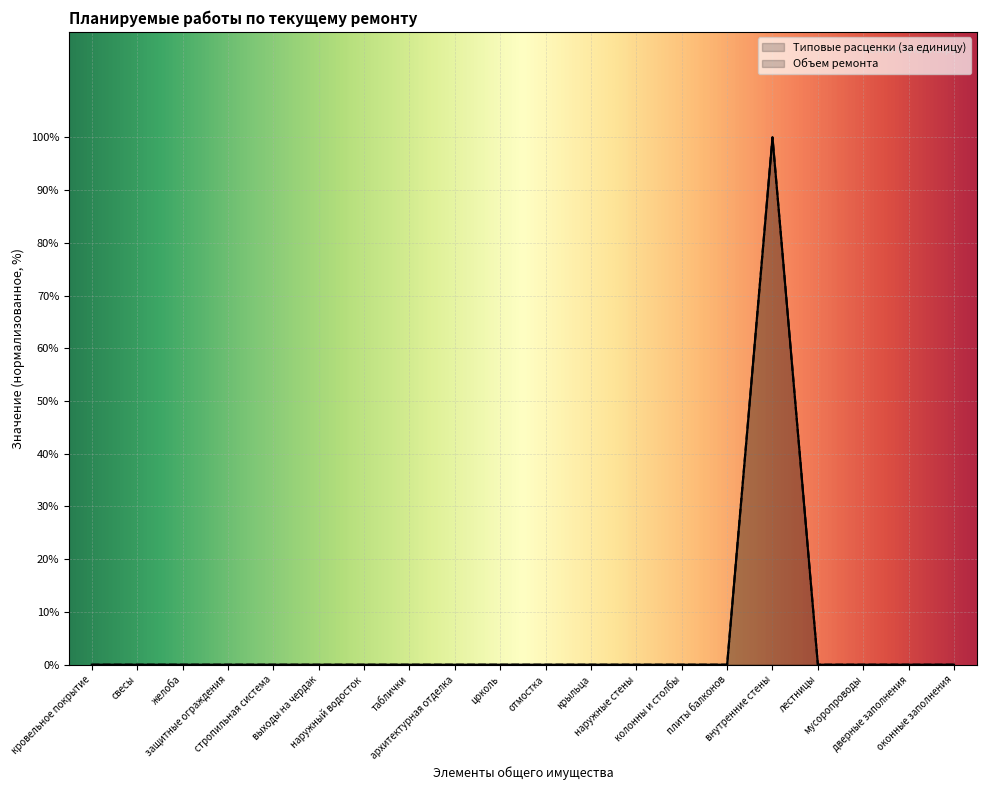

True or false: Типовые расценки (за единицу) and Объем ремонта intersect in this chart.

False